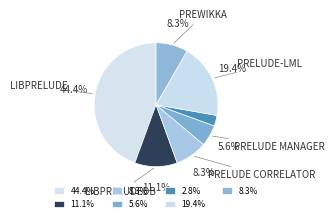

How many segments does this pie chart have?

7